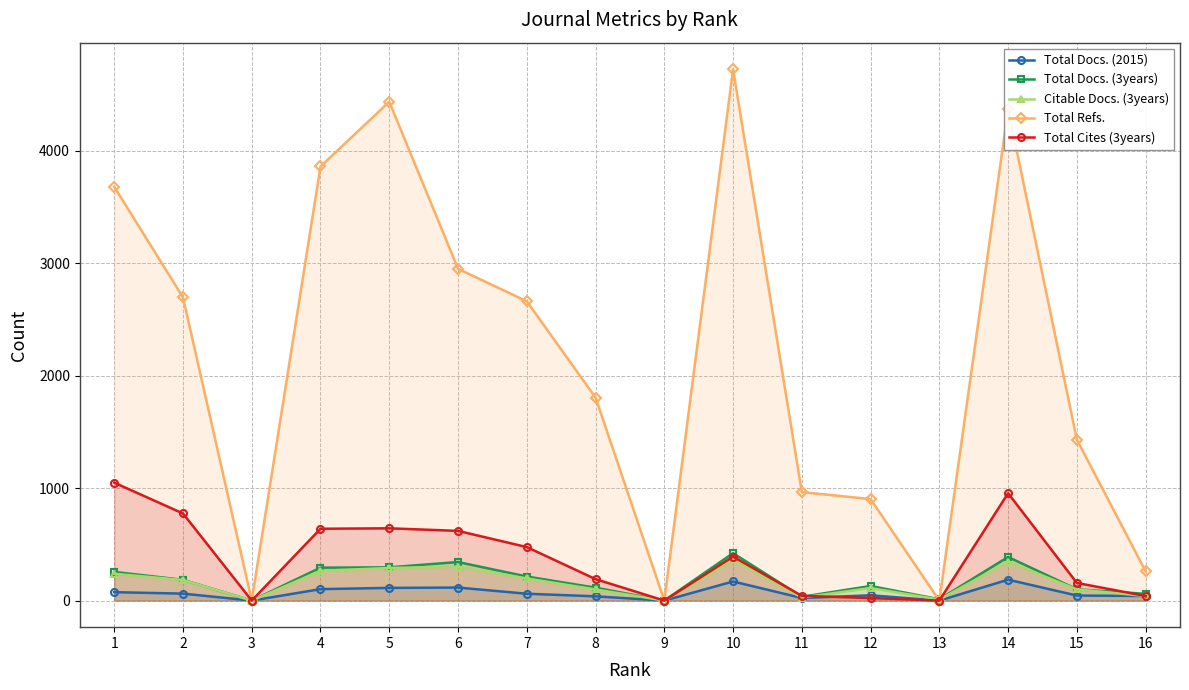

Reading left to right, extract all data points from this chart.

Total Docs. (2015): 75	62	0	102	113	116	61	38	0	170	23	47	0	186	45	41
Total Docs. (3years): 255	185	0	293	296	343	214	115	0	422	34	130	12	388	101	60
Citable Docs. (3years): 239	183	0	265	290	303	197	99	0	361	27	112	9	346	100	41
Total Refs.: 3681	2697	0	3861	4437	2951	2662	1806	0	4726	965	903	0	4371	1431	261
Total Cites (3years): 1049	775	0	639	643	620	476	191	0	391	42	23	0	955	157	41